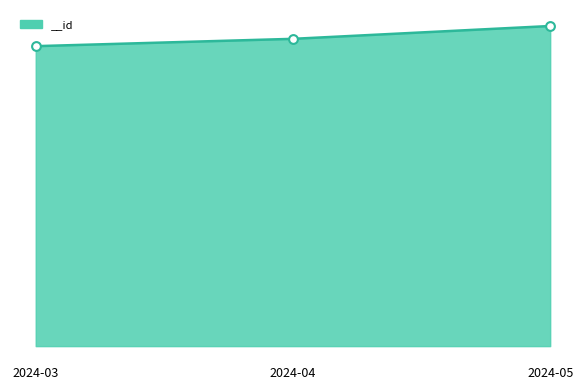

What is the change in value from 2024-04 to 2024-05?

+72916